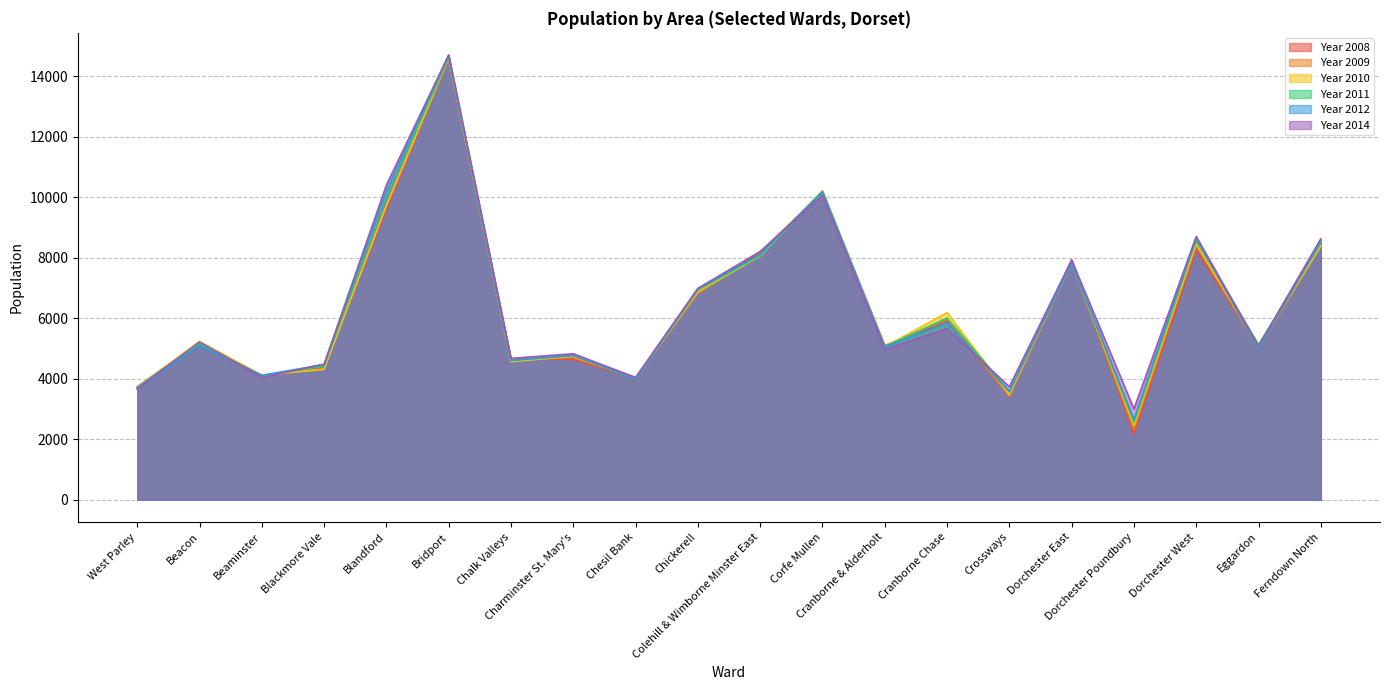

Between which two adjacent categories do Year 2014 and Year 2010 first intersect?

Beaminster and Blackmore Vale